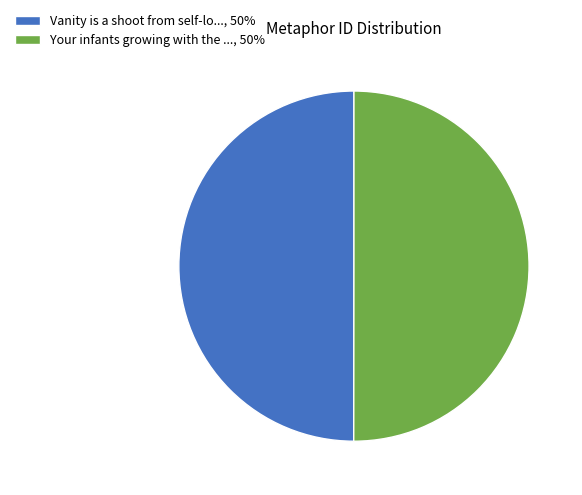

Is it true that Your infants growing with the ..., 50% is 62% of the pie?

False